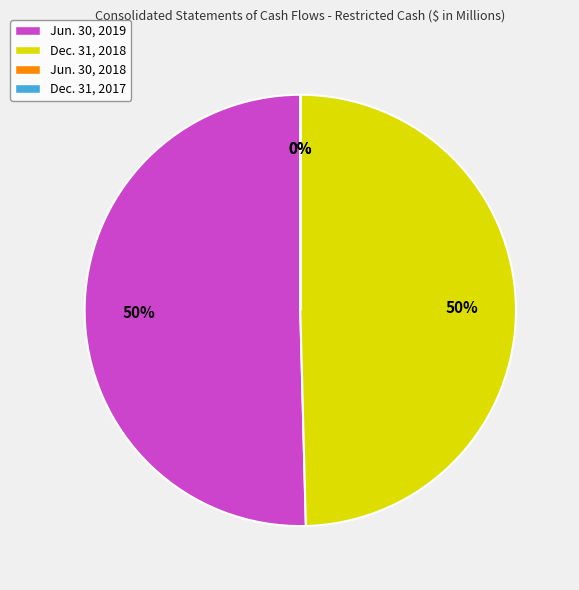

To the nearest percent, what is the average slice percentage?

25%